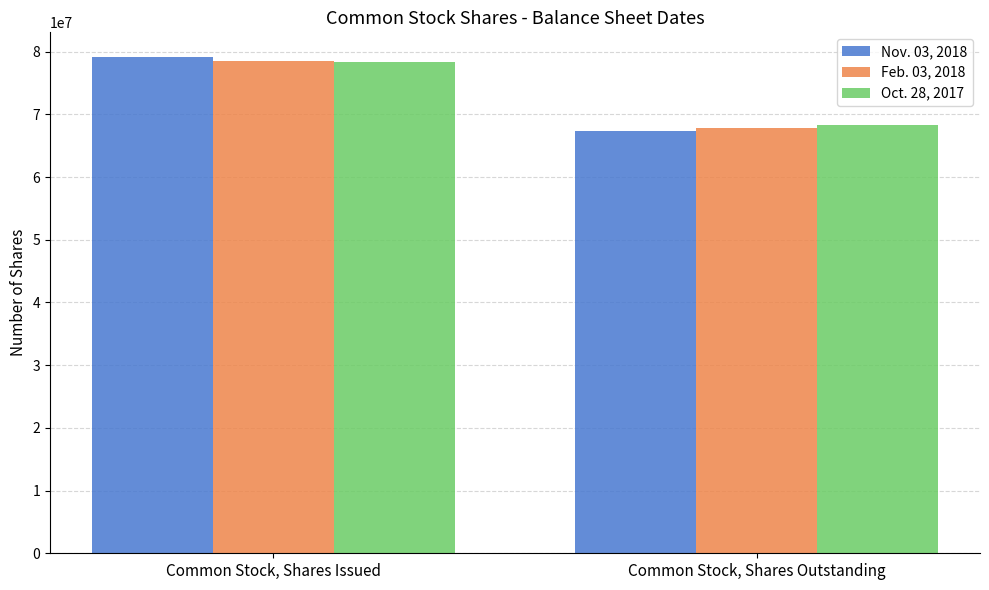

What is the total value across all series at Common Stock, Shares Issued?

235851721